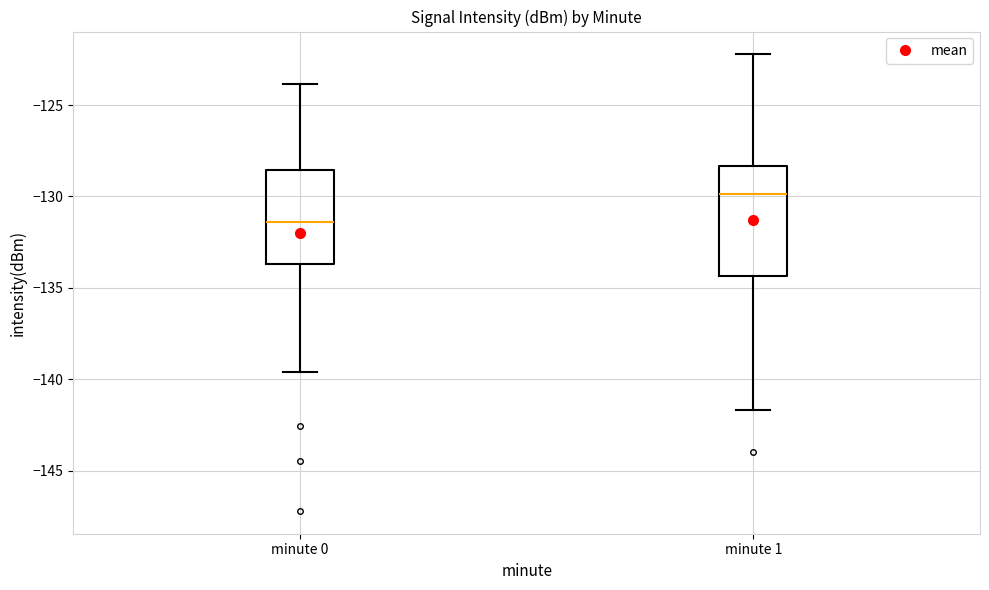

Reading left to right, transcribe this box plot: for each box, give where its median line is, the range the box spans, and where its two whiskers end, as read against the y-axis. The values are not printed on the chart, so give them approximately, as read against the axis.

minute 0: median -131.5, box -133.5 to -128.5, whiskers -139.5 to -124.0
minute 1: median -130.0, box -134.5 to -128.5, whiskers -141.5 to -122.0